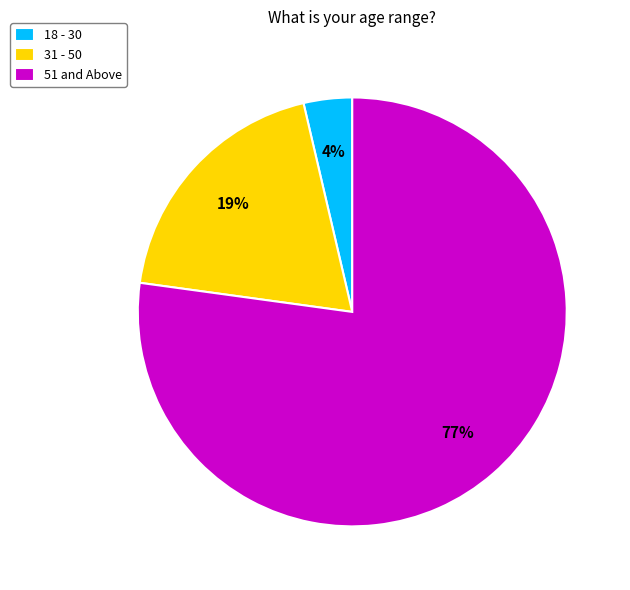

Which has a higher value, 18 - 30 or 31 - 50?

31 - 50